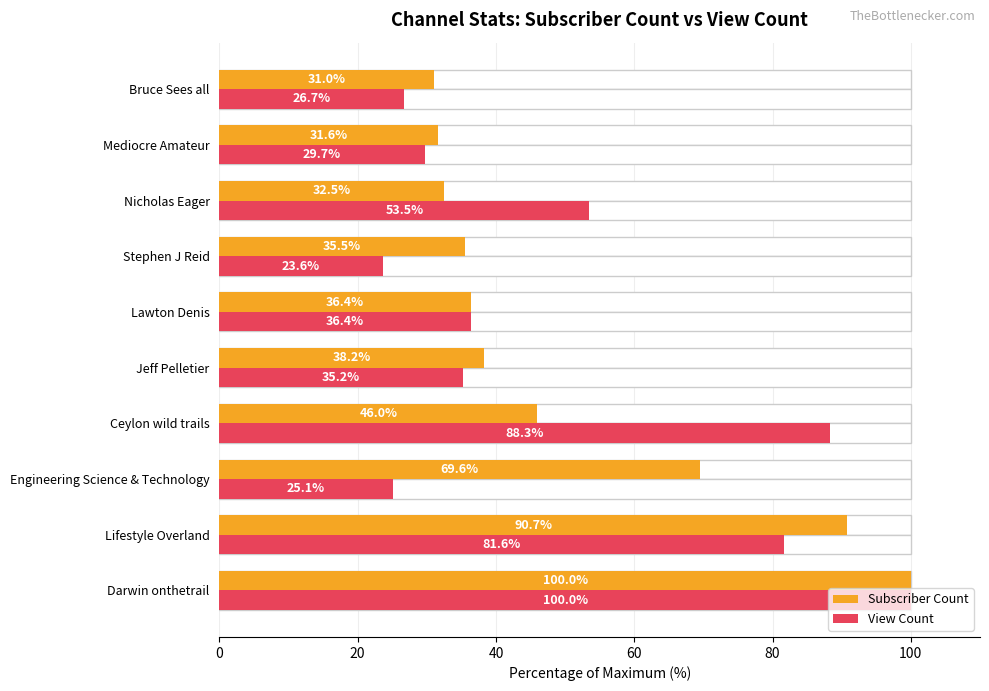

List the series in order of their peak value, highest first.

Subscriber Count, View Count